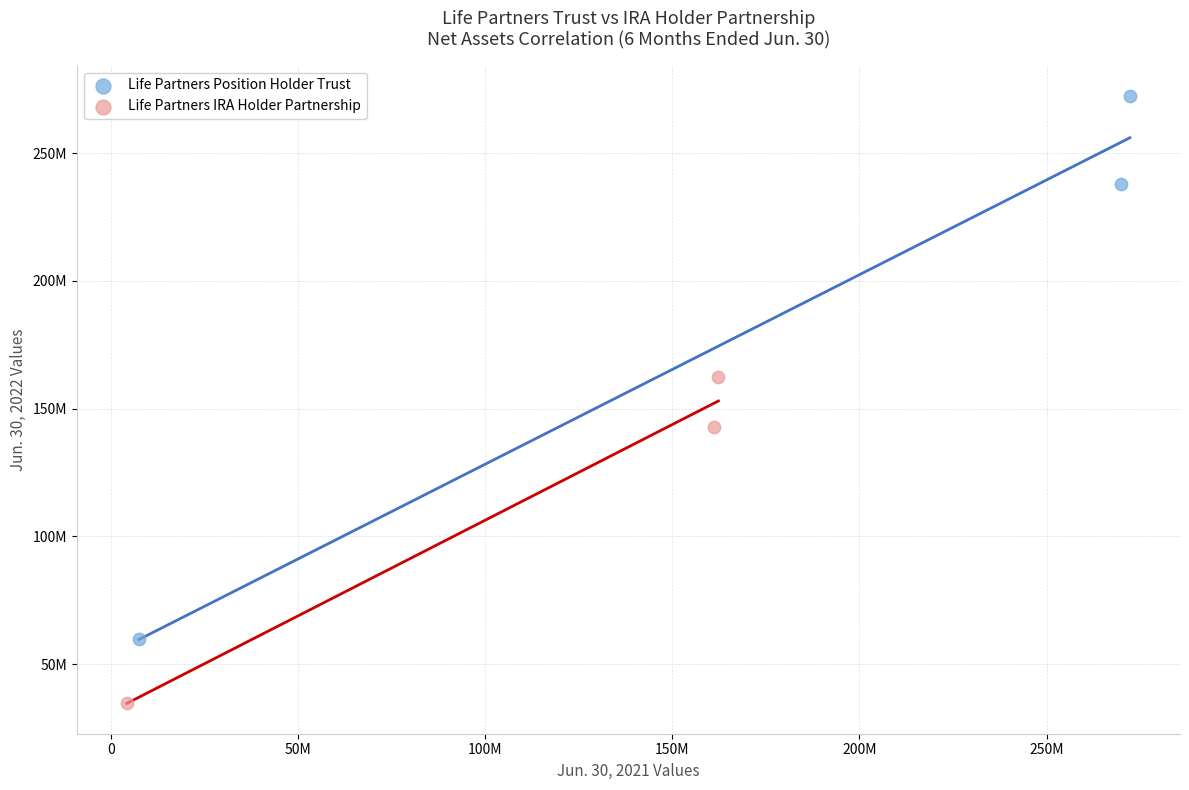

Which series contains the highest Y value?

Life Partners Position Holder Trust